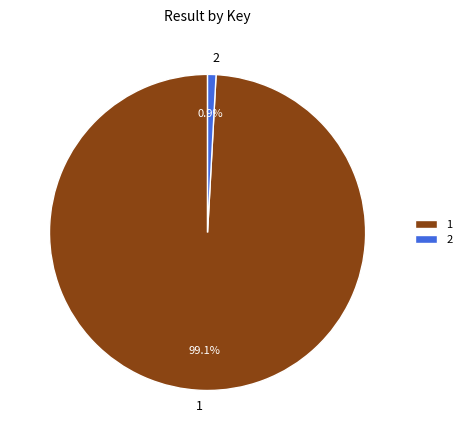

Which category has the biggest portion of the pie?

1